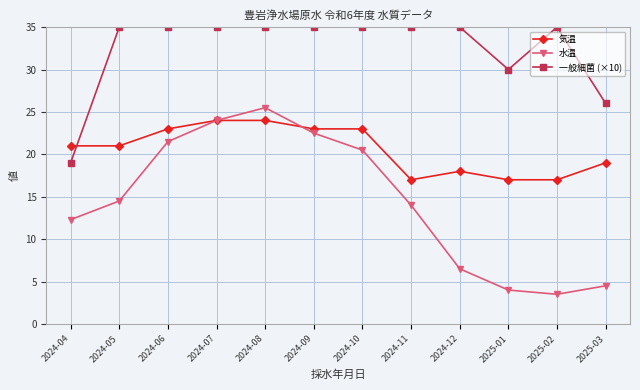

What are all the series names shown in the legend?

気温, 水温, 一般細菌 (×10)